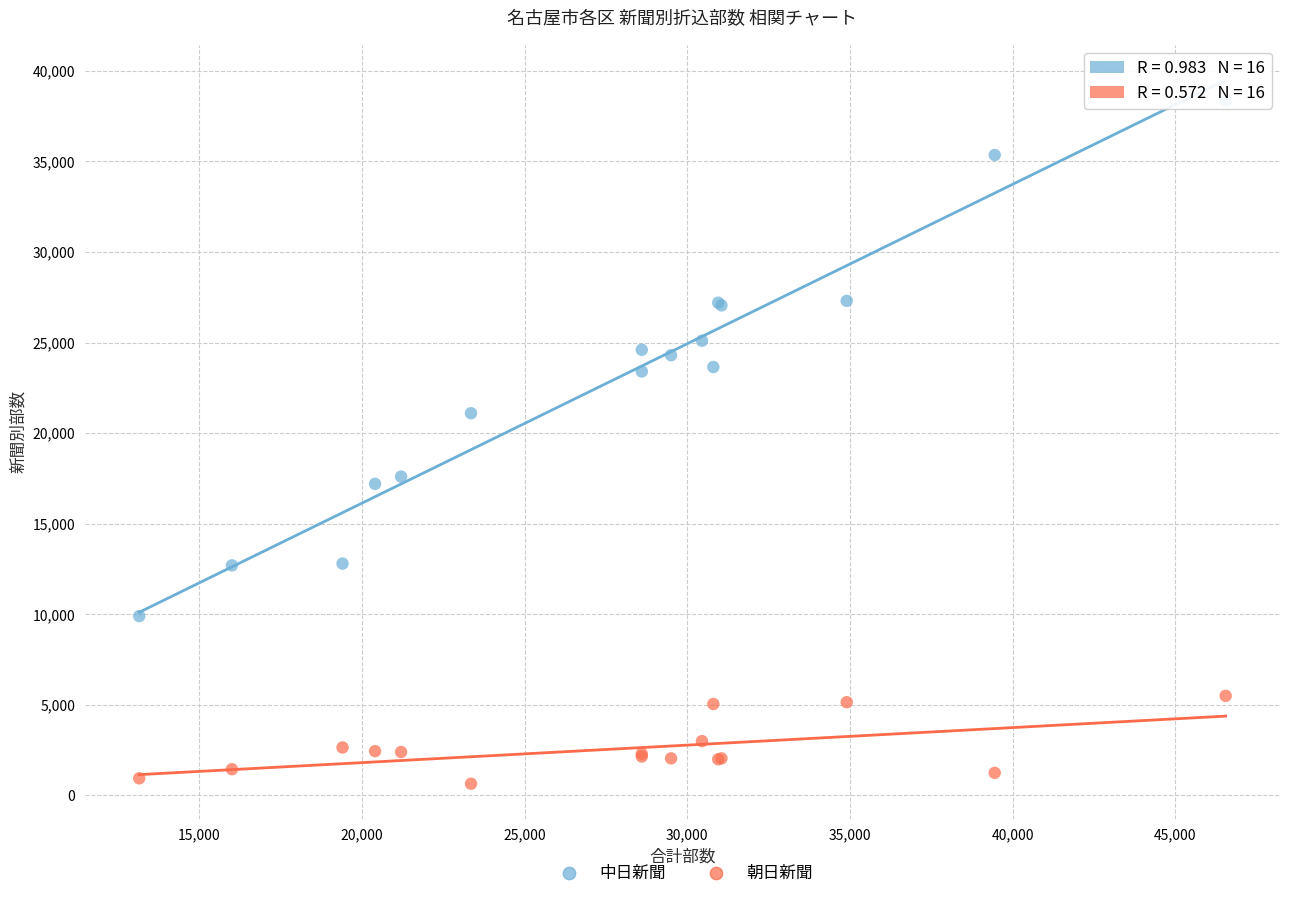

Which series reaches the maximum Y coordinate?

中日新聞